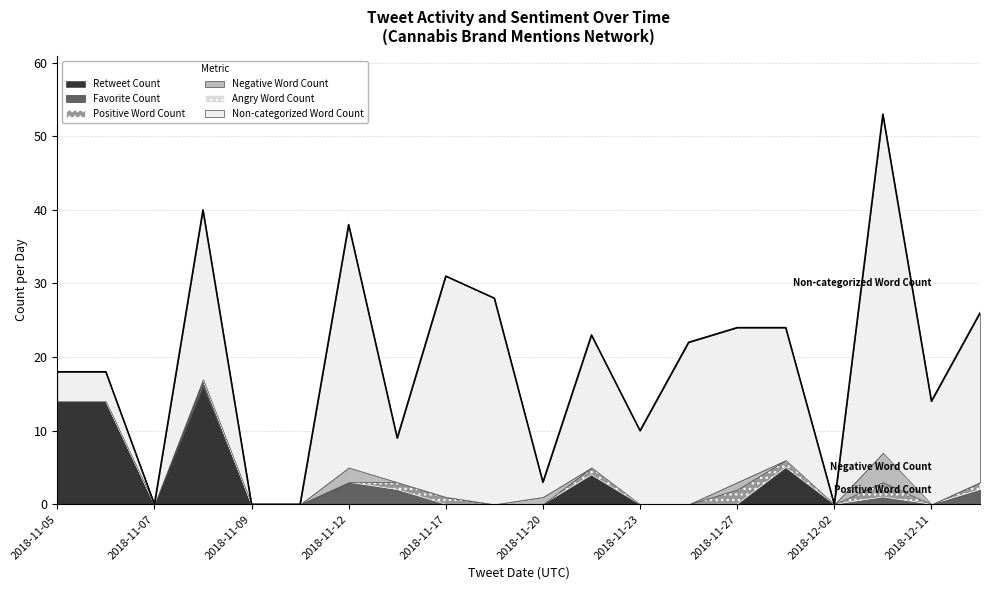

How many interior local valleys does the Favorite Count series have?

1